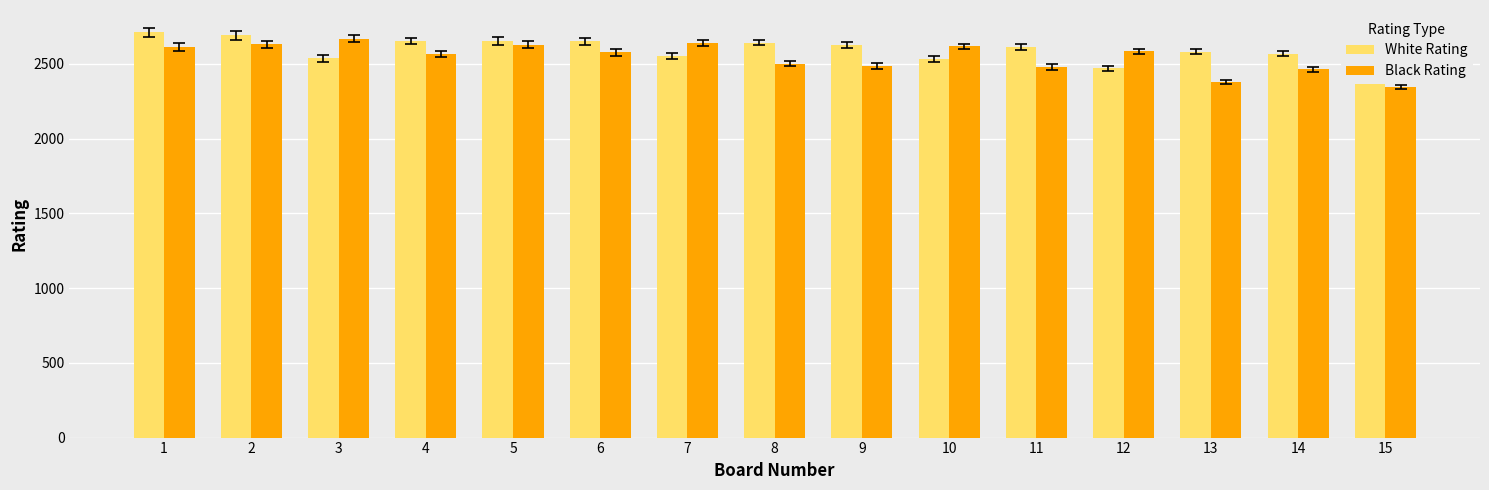

At which label does Black Rating reach its minimum?

15